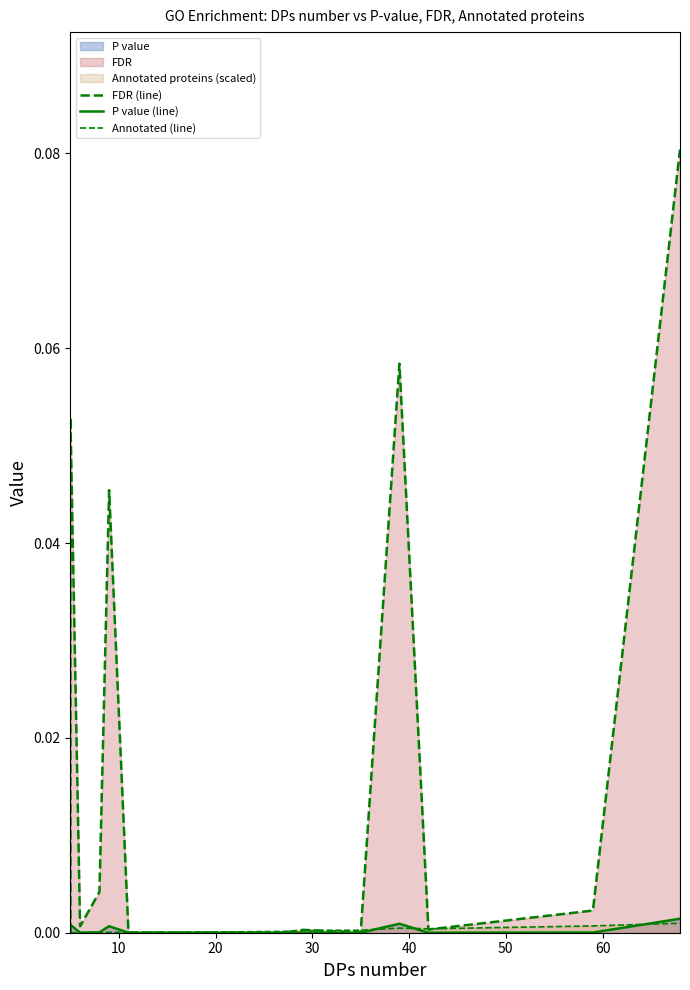

Does the chart display data point markers on the line(s)?

No